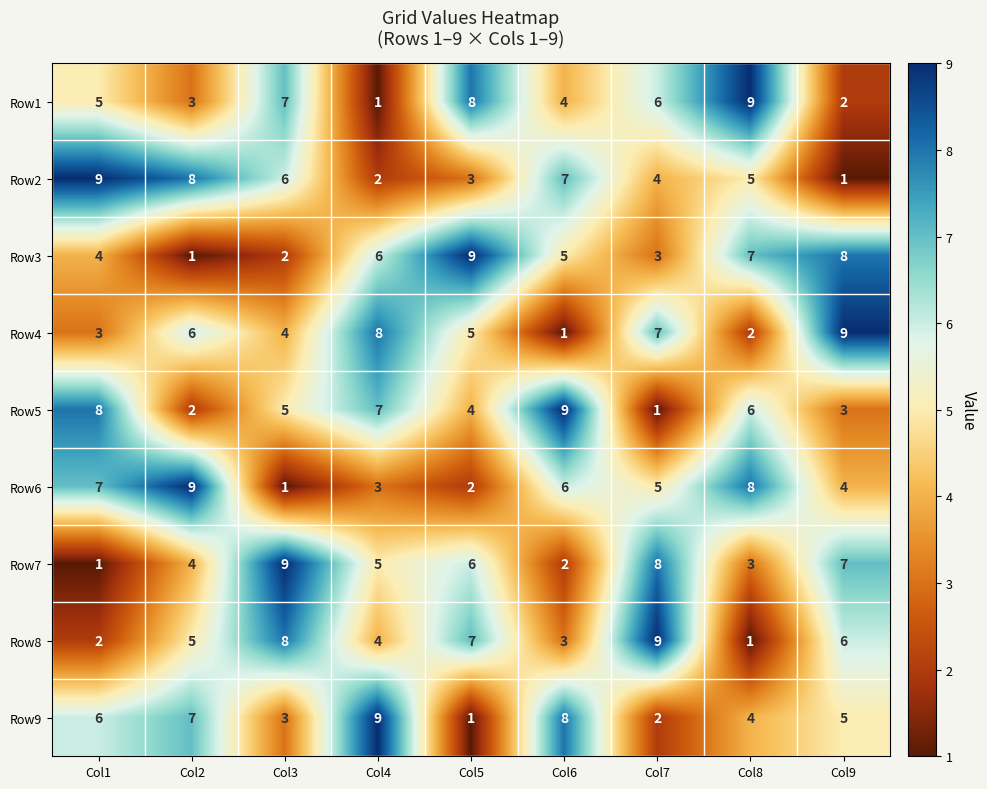

Count the number of categories in the chart.

9